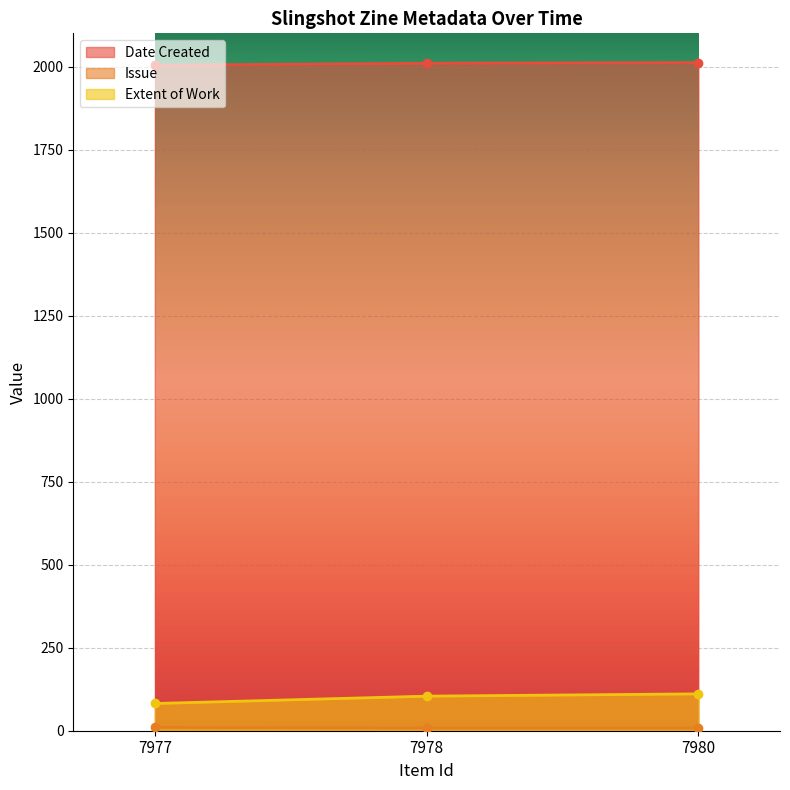

What is the sum of all Date Created values?

6026.0